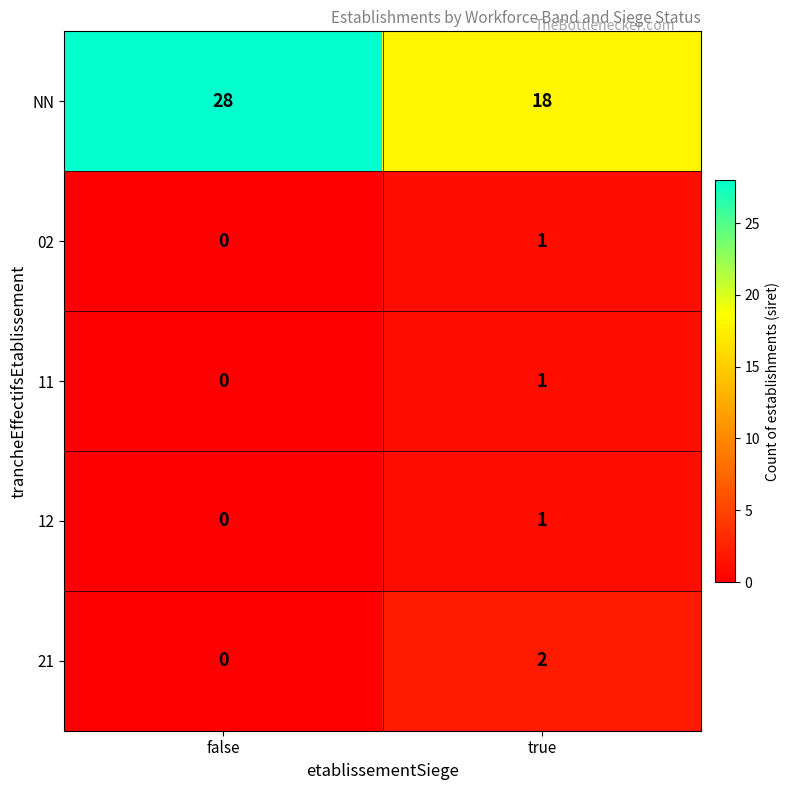

True or false: 12 has a value of 2 at true.

False